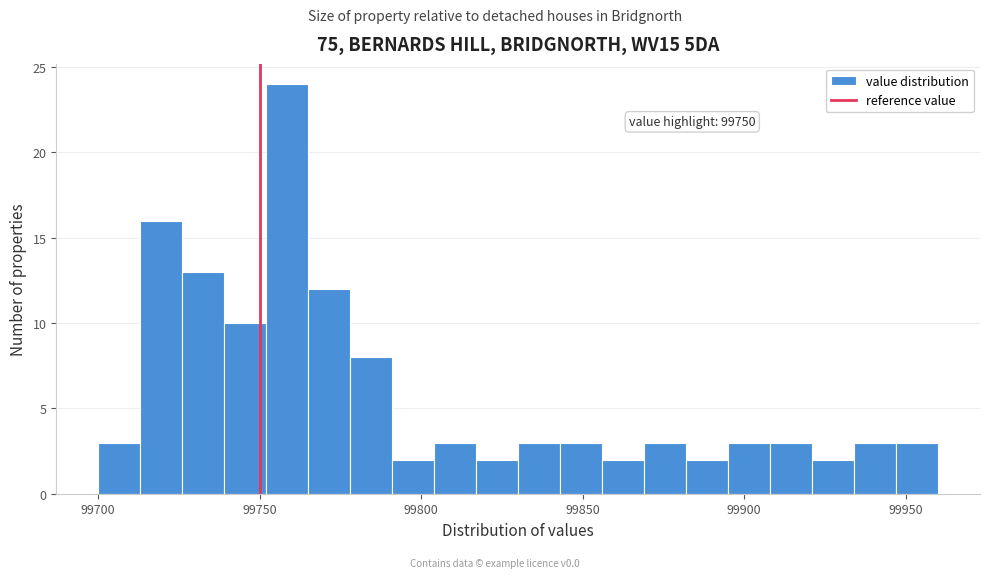

Around what value on the x-axis is the tallest bar? Give the approximate position of its centre, as read against the axis.

99760